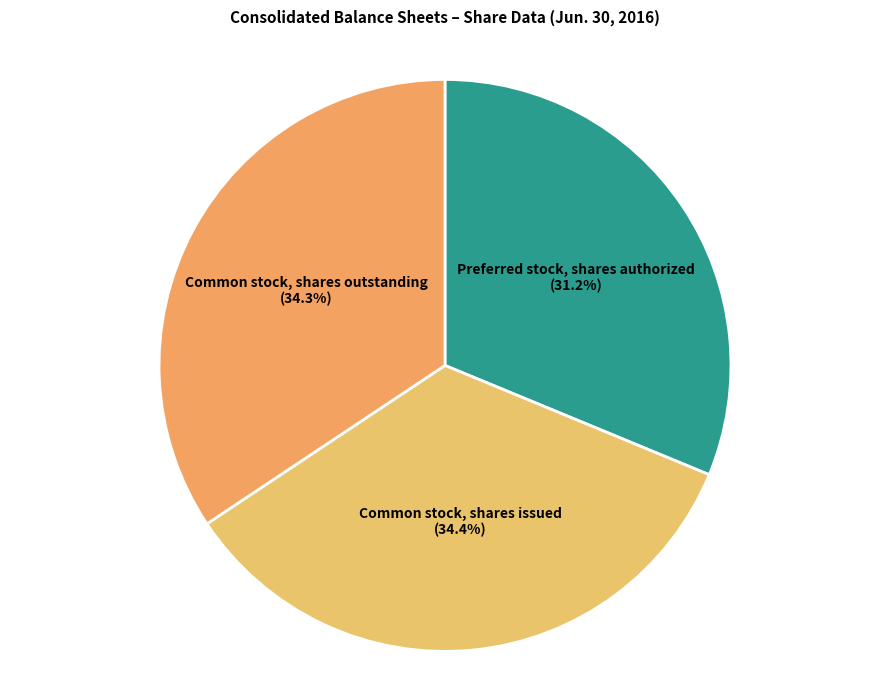

To the nearest percent, what portion does Common stock, shares issued represent?

34%